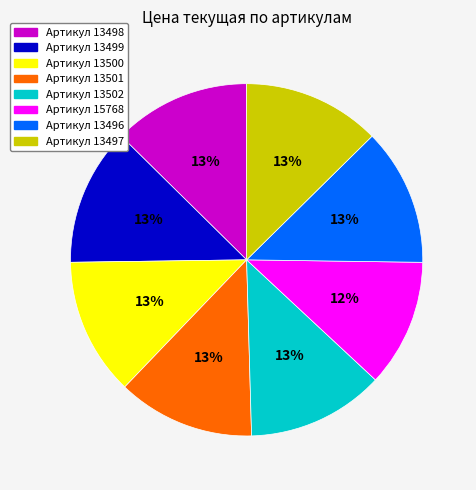

Is there a majority slice in this chart?

No